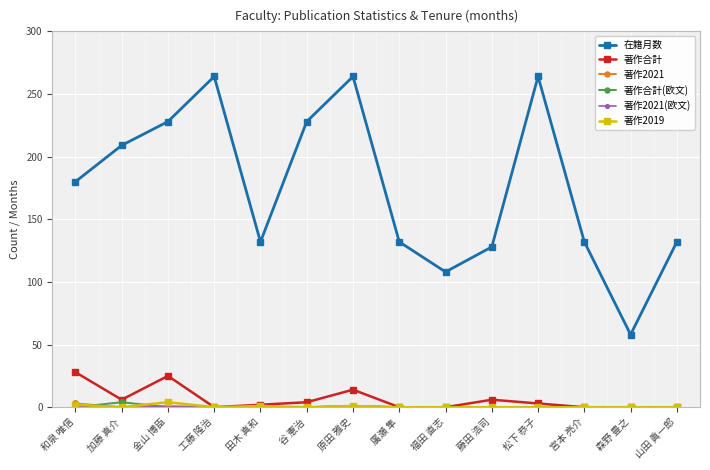

How many lines are shown in the chart?

6